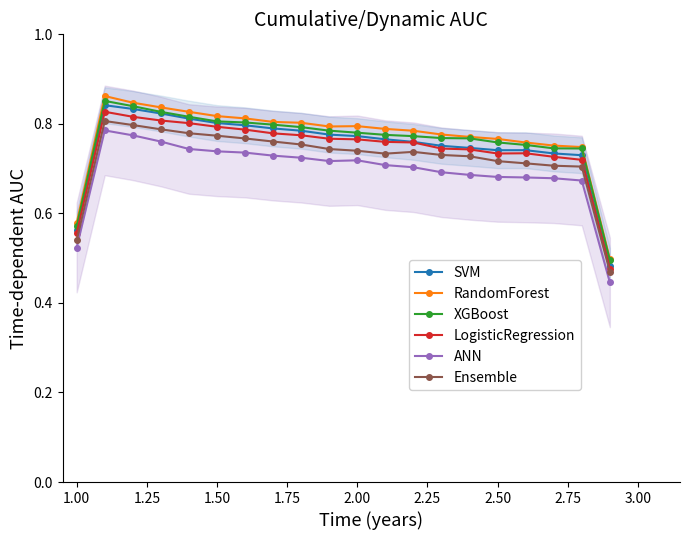

What is the sum of all LogisticRegression values?

14.9